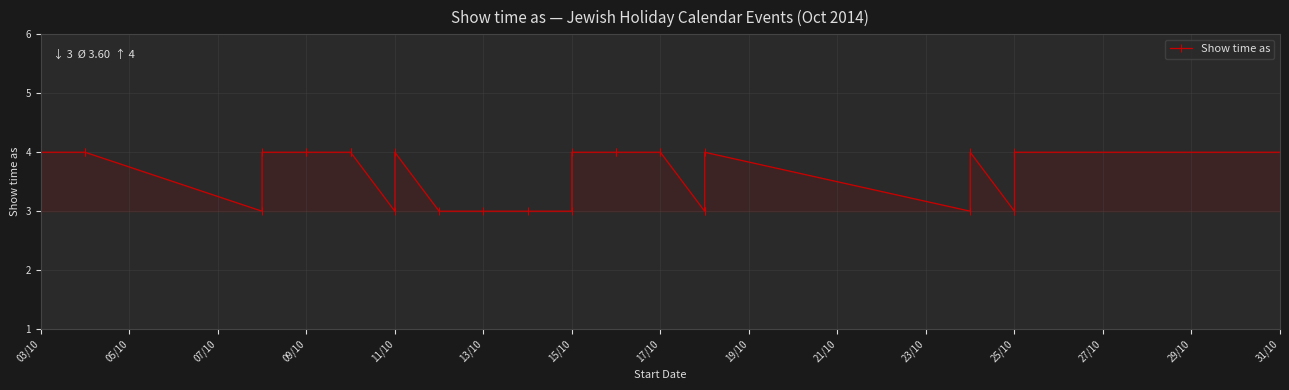

What is the minimum value shown in the chart?

3